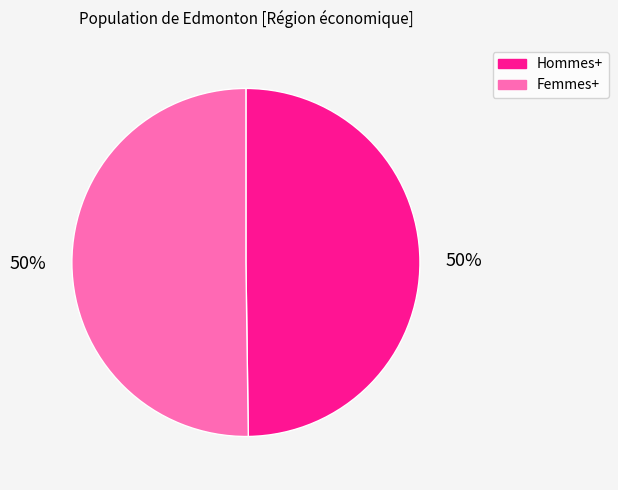

True or false: Hommes+ accounts for 35% of the total.

False